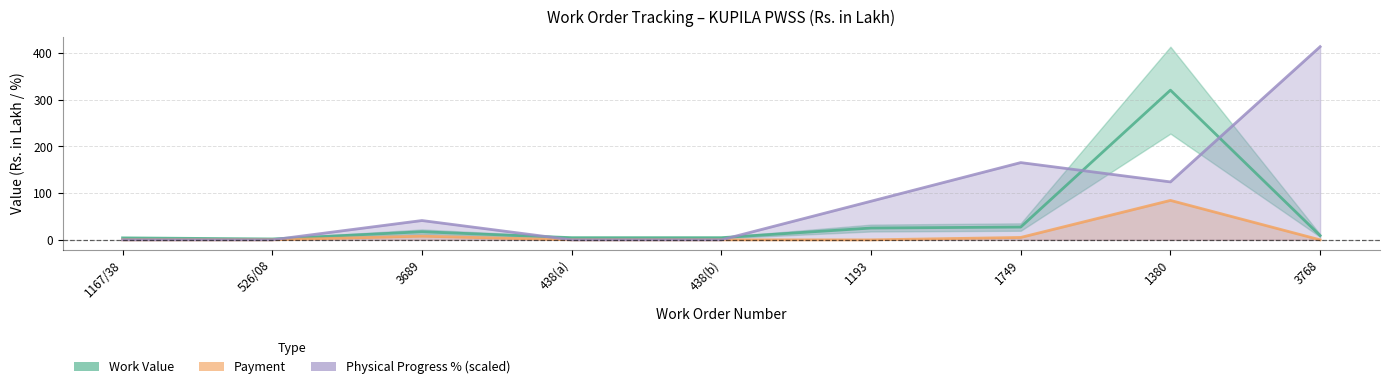

What value does the Work Value series have at 3768?

9.1